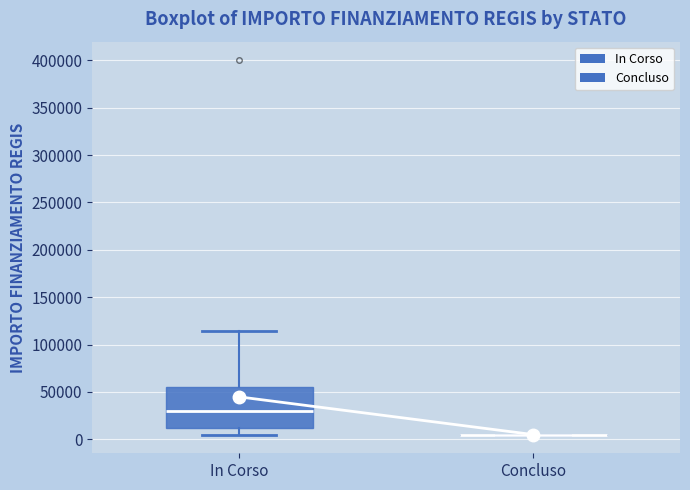

Which box is the tallest, from its lower edge to its upper edge?

In Corso